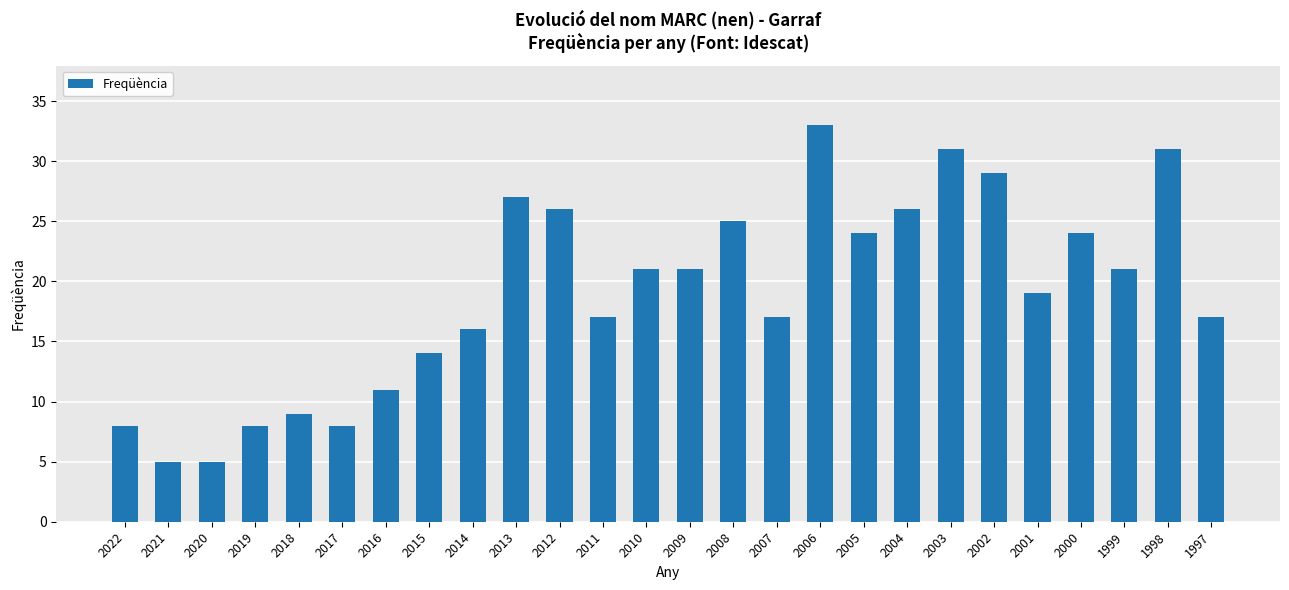

Reading left to right, transcribe all the data shown in this chart.

8	5	5	8	9	8	11	14	16	27	26	17	21	21	25	17	33	24	26	31	29	19	24	21	31	17